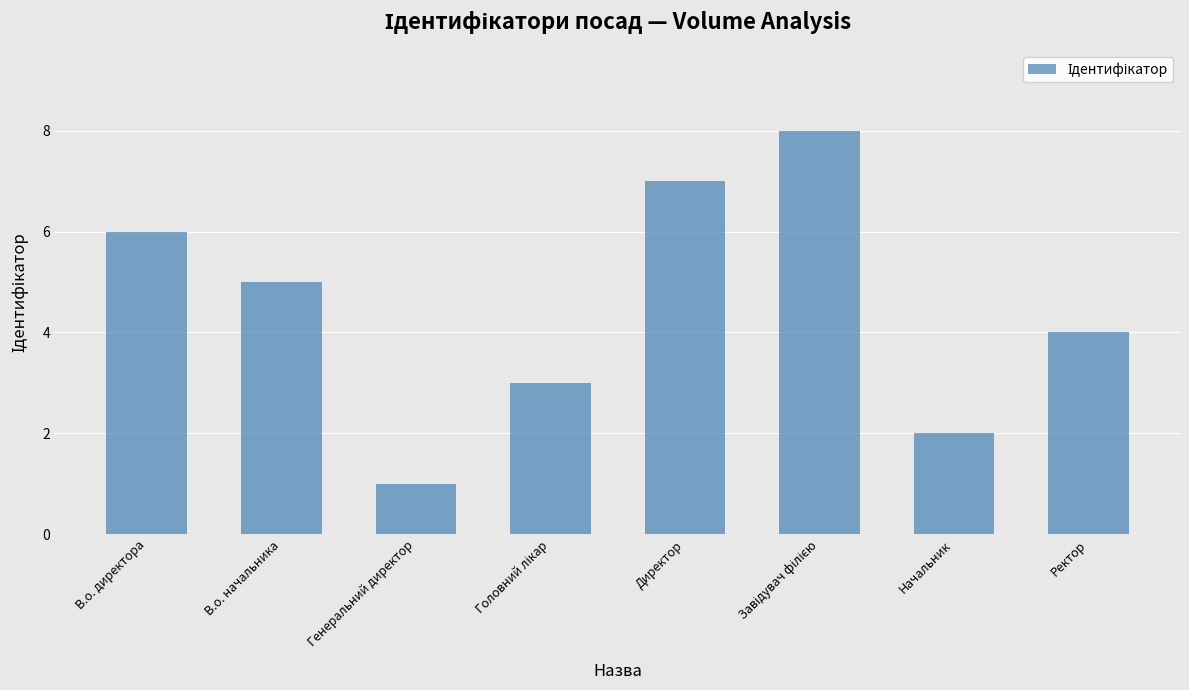

Reading left to right, transcribe all the data shown in this chart.

6	5	1	3	7	8	2	4